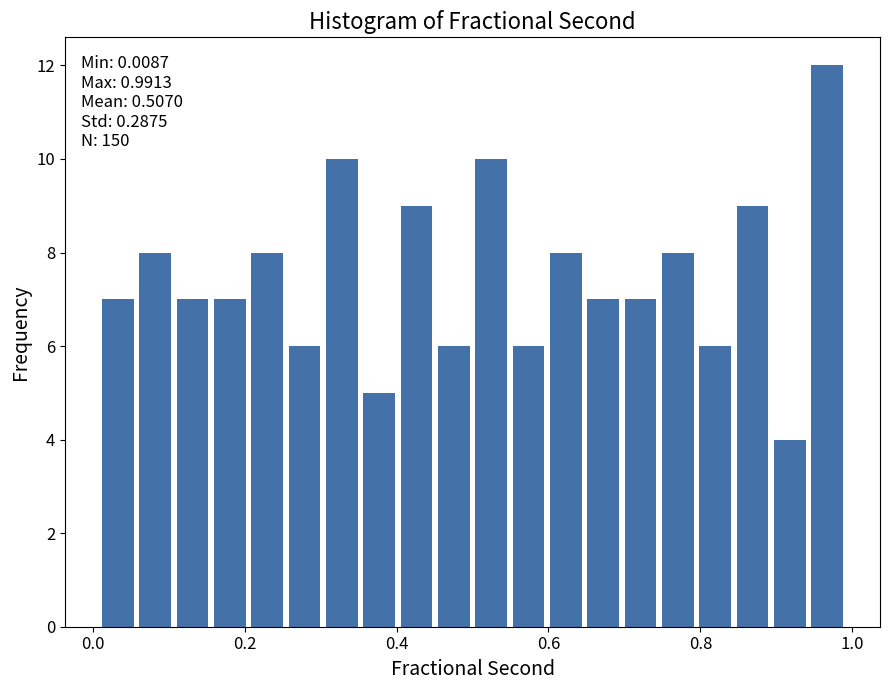

Read against the x-axis, roughly where is the centre of the tallest bar?

0.96